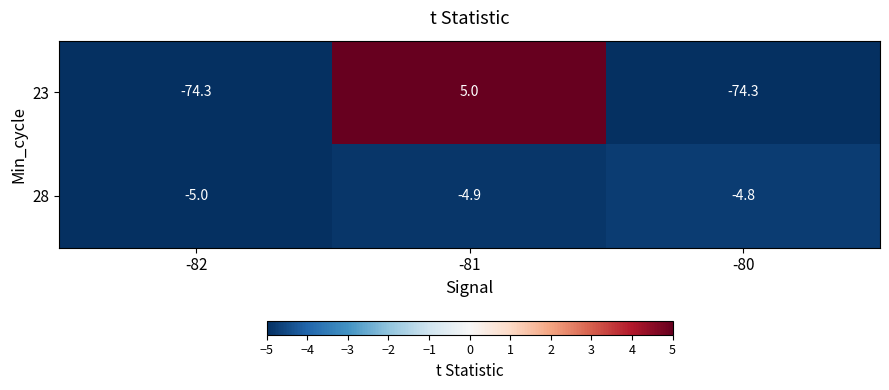

What is the sum of the 23 values at -80 and -81?

-69.3